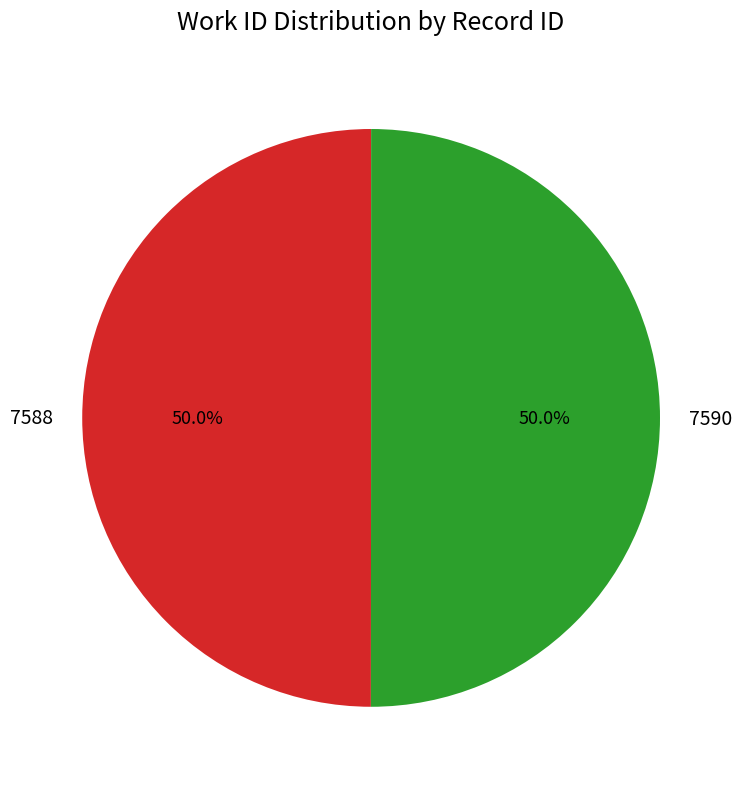

What portion of the pie excludes 7590?

50.0%